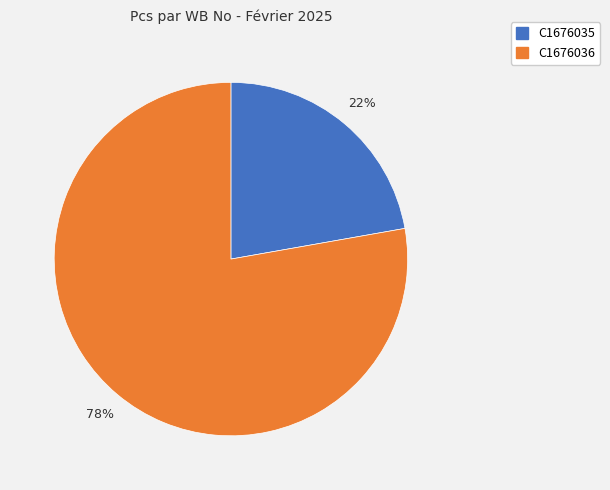

How many slices are in this pie chart?

2